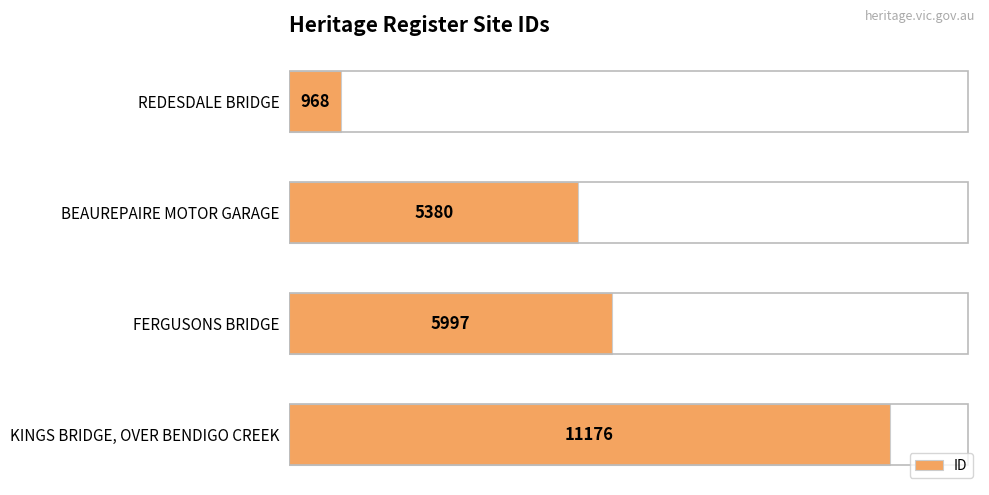

How many data points does each series have?

4